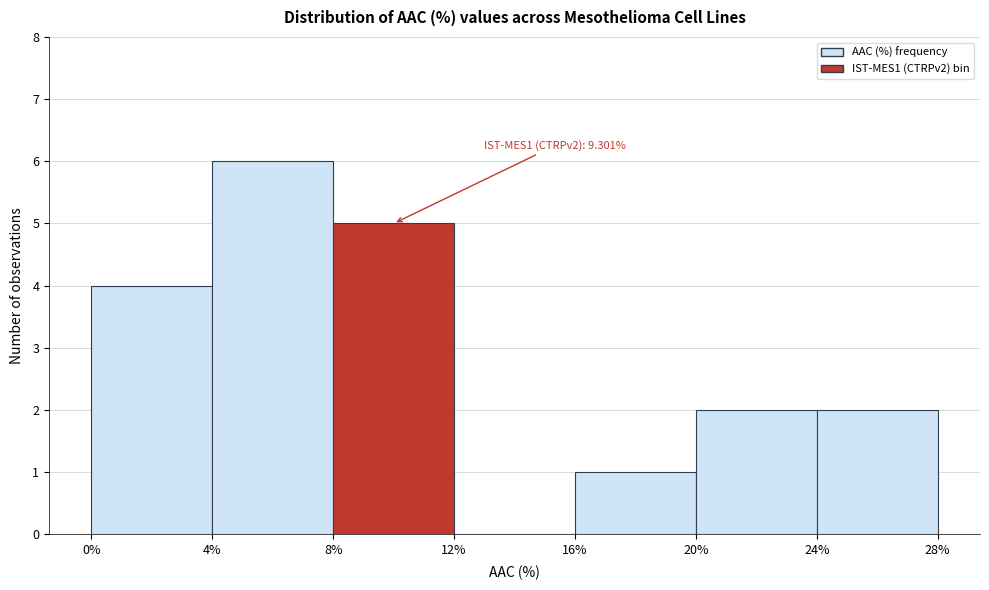

Over which range of the x-axis is the bar tallest?

4% to 8%